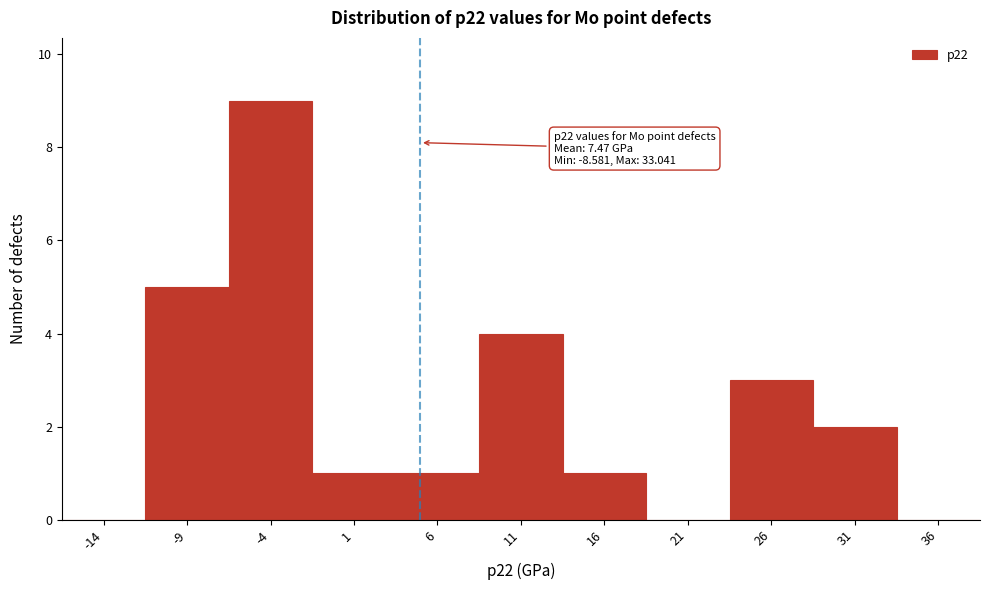

Reading left to right, what are all the values shown in this chart?

-14=0	-9=5	-4=9	1=1	6=1	11=4	16=1	21=0	26=3	31=2	36=0